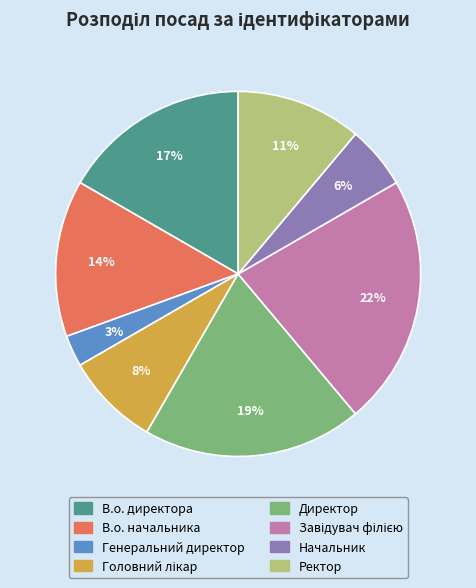

To the nearest percent, what percentage of the pie is Ректор?

11%